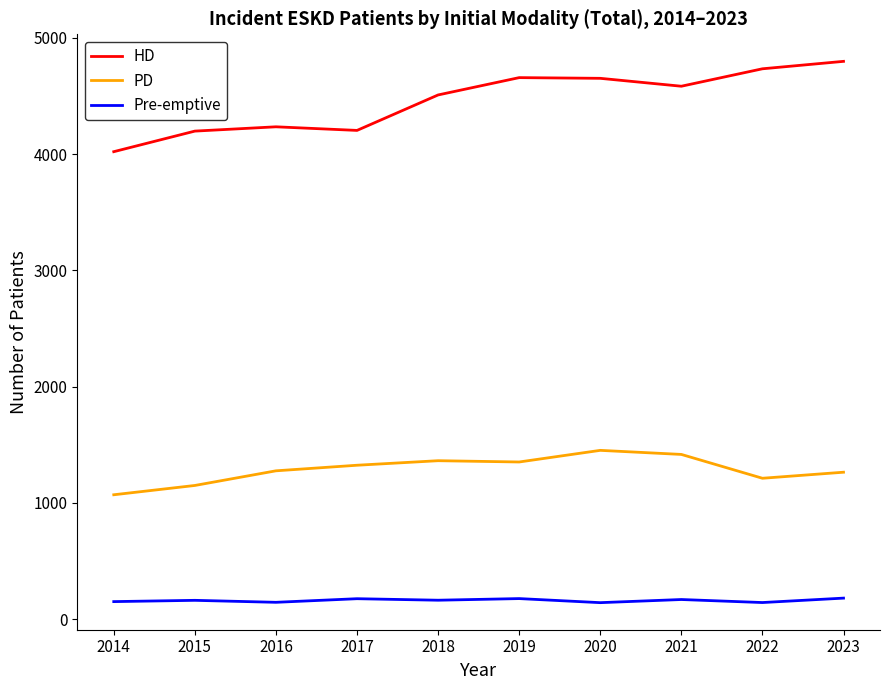

What is the average value of the PD series?

1288